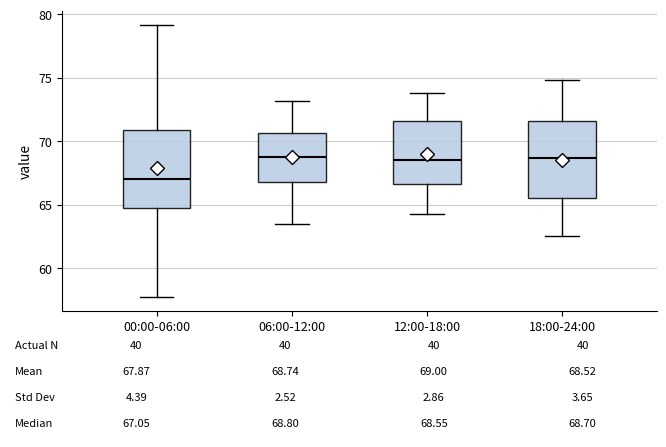

Which box's median line is the lowest?

00:00-06:00